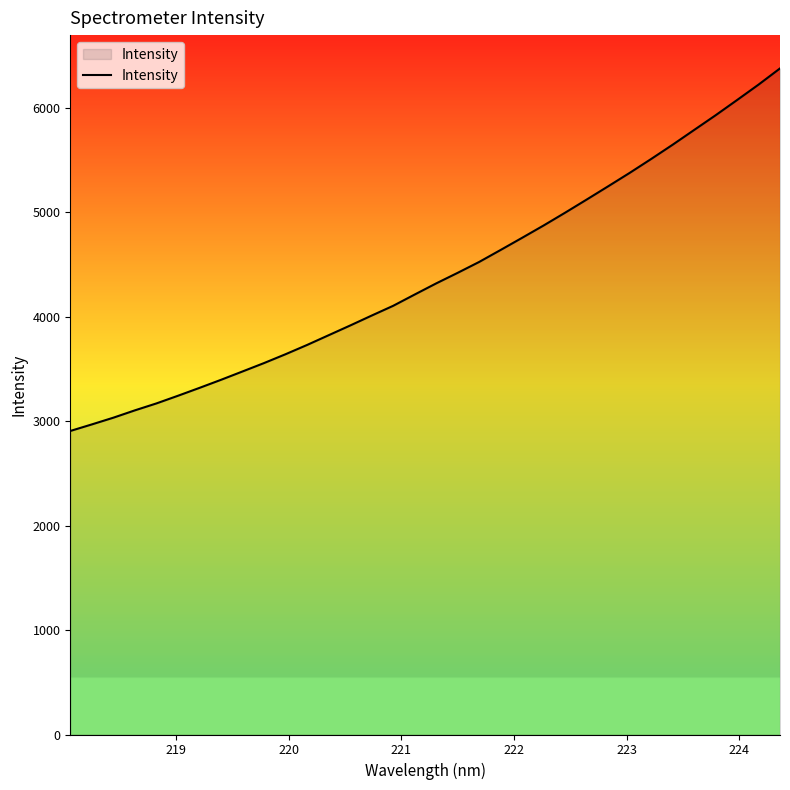

How many lines are shown in the chart?

1